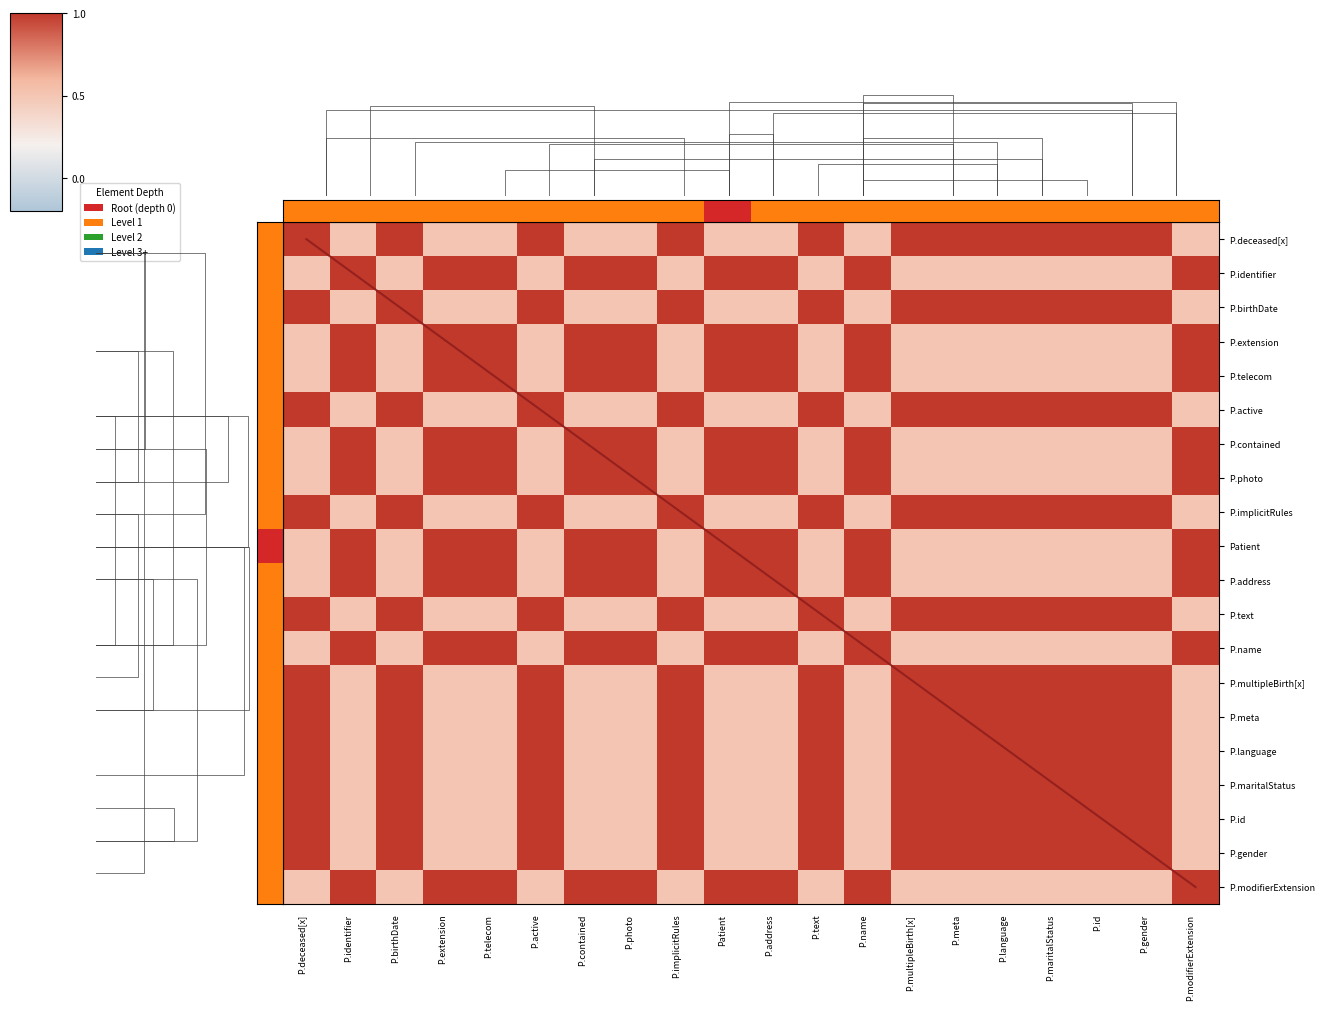

Count the P.deceased[x] values in the range 0 to 1.

20